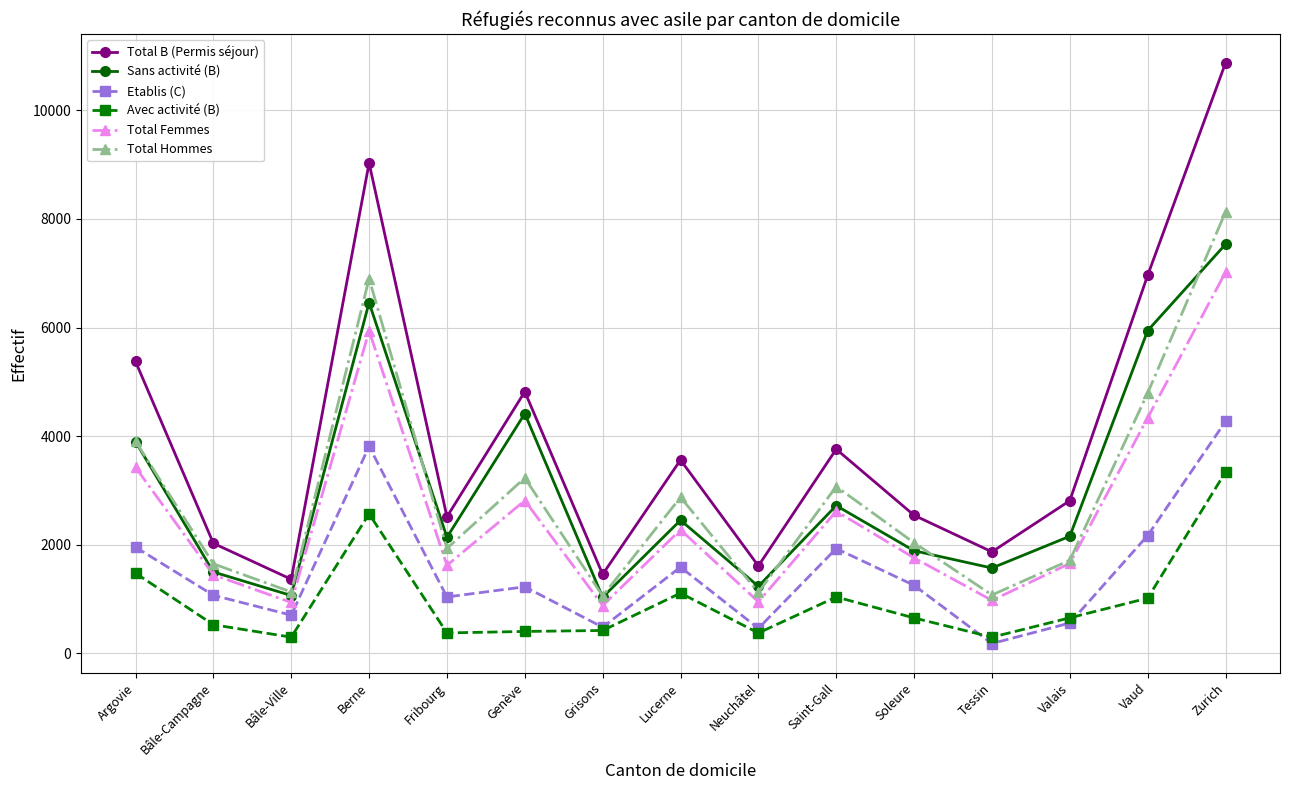

What is the label of the 6th point from the right?

Saint-Gall